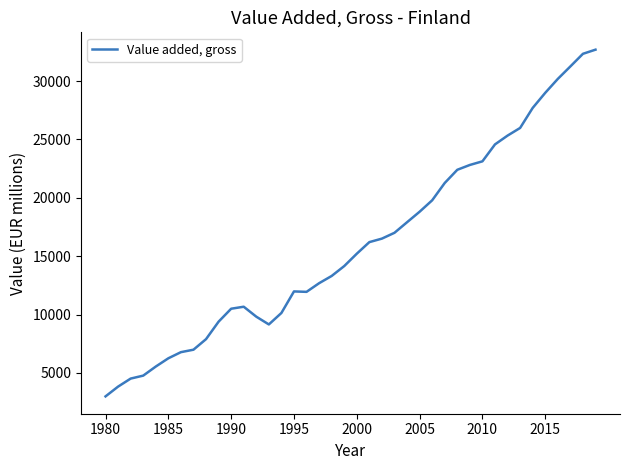

What is the sum of all values?

643335.9